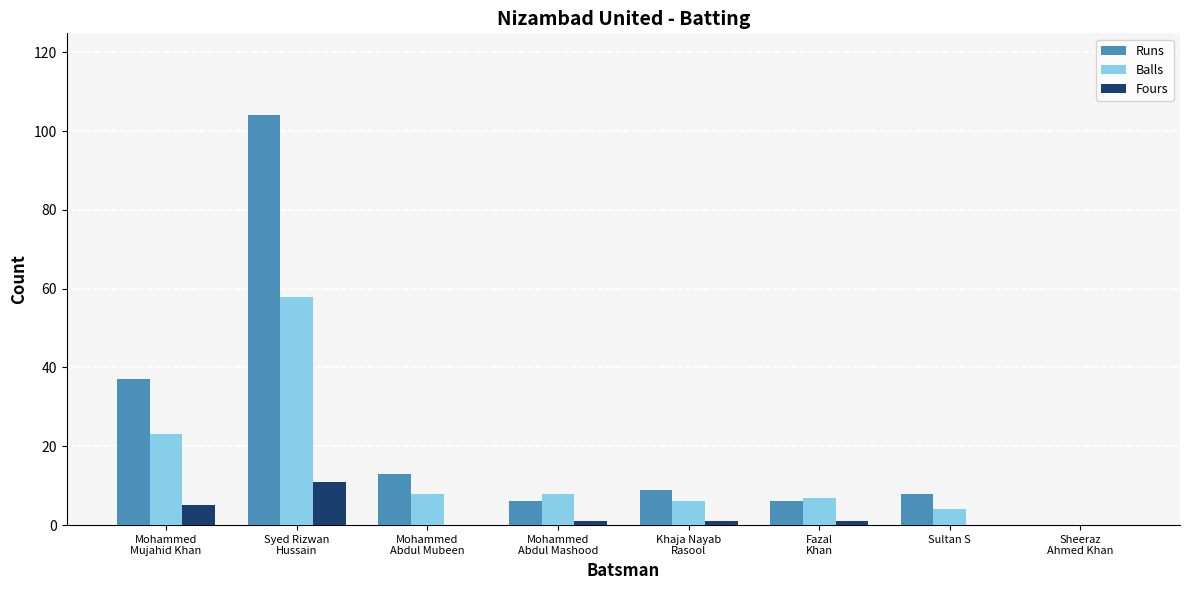

What is the maximum value shown in the chart?

104